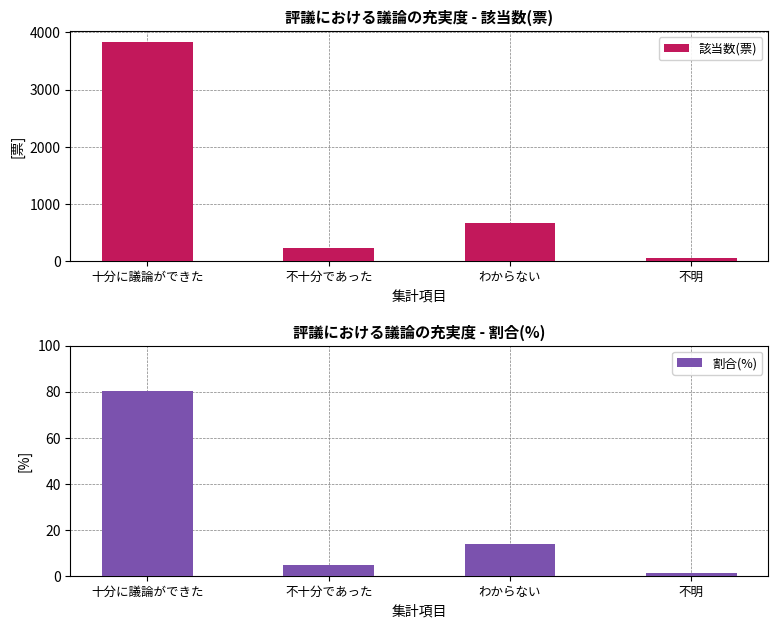

The 割合(%) series shows 138.9 at 十分に議論ができた. True or false?

False